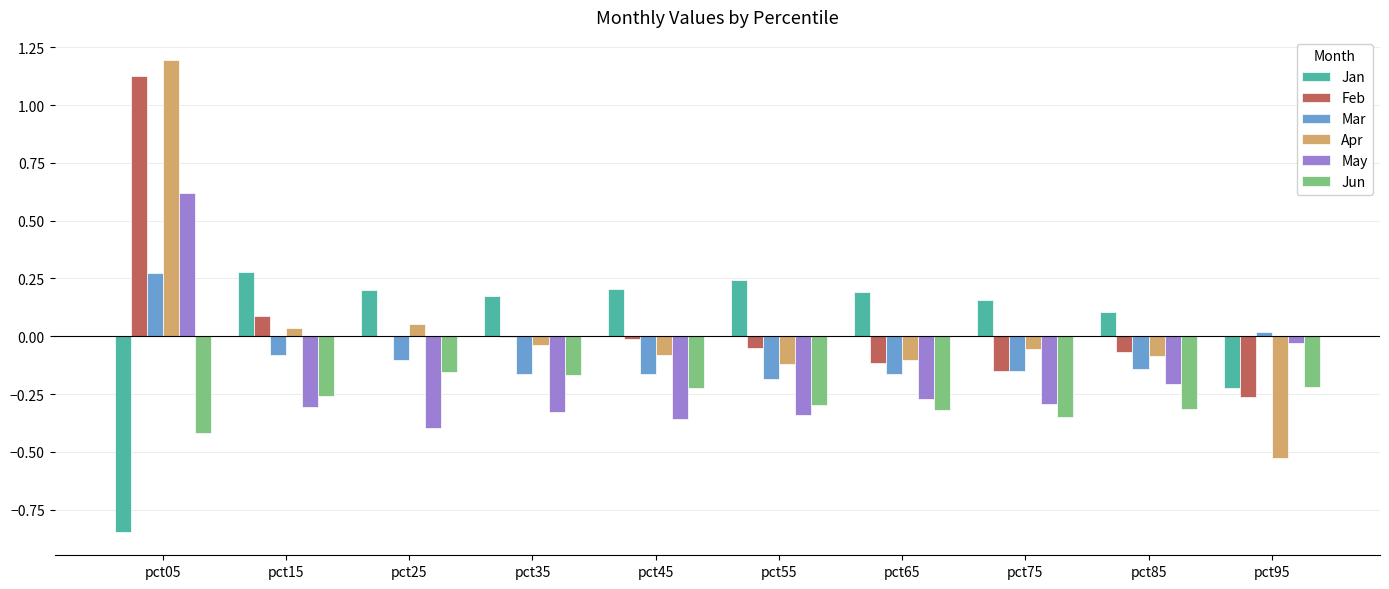

How many groups of bars are there?

10